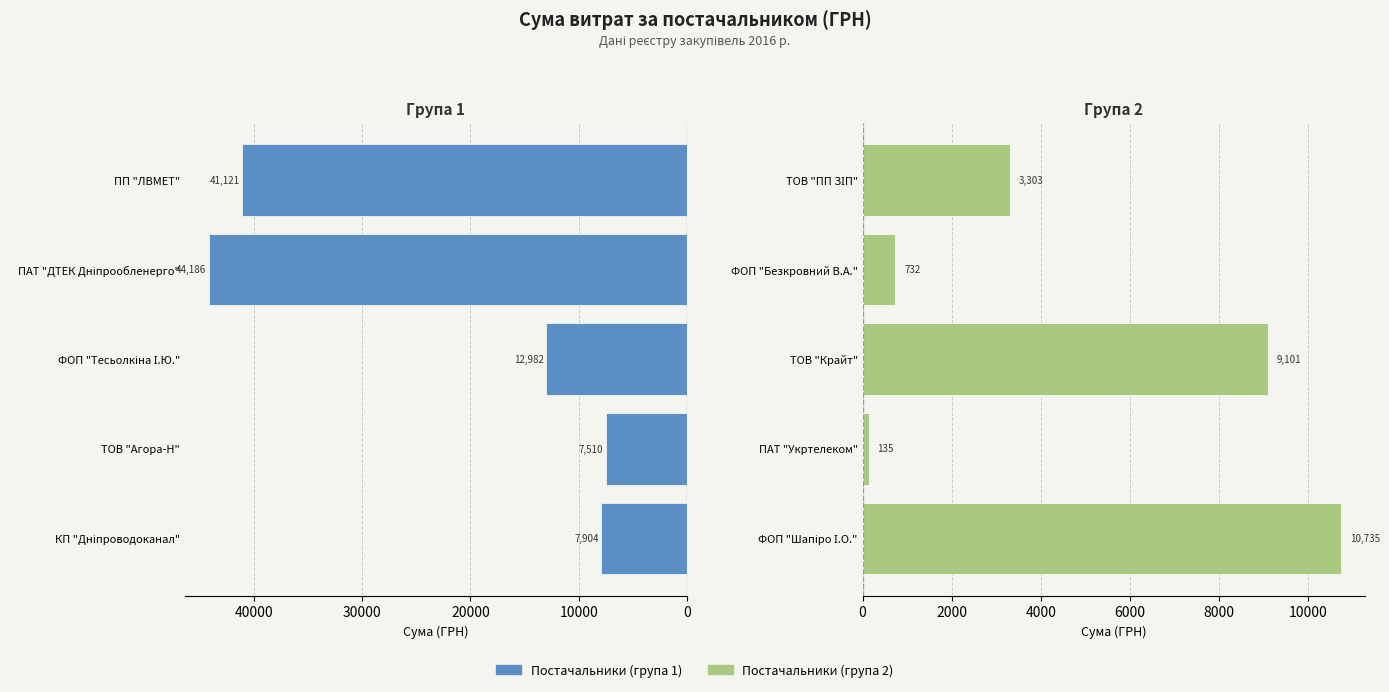

List the series in order of their overall mean, highest first.

Постачальники (група 1), Постачальники (група 2)